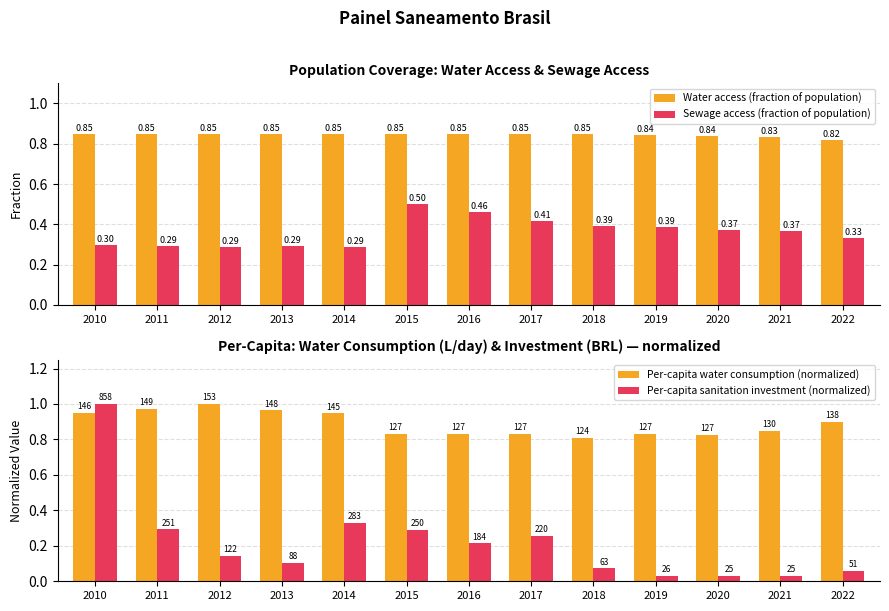

Which series has the largest total across all categories?

Per-capita water consumption (normalized)